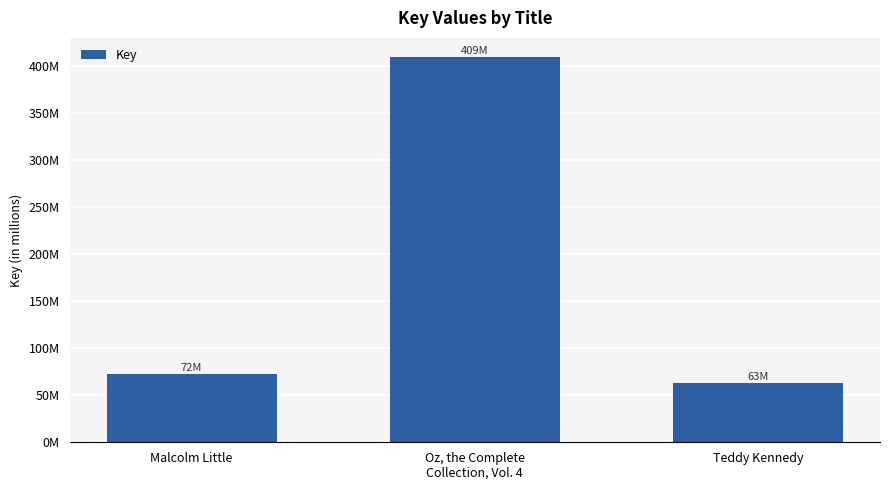

At which category does the chart reach its minimum across all series?

Teddy Kennedy